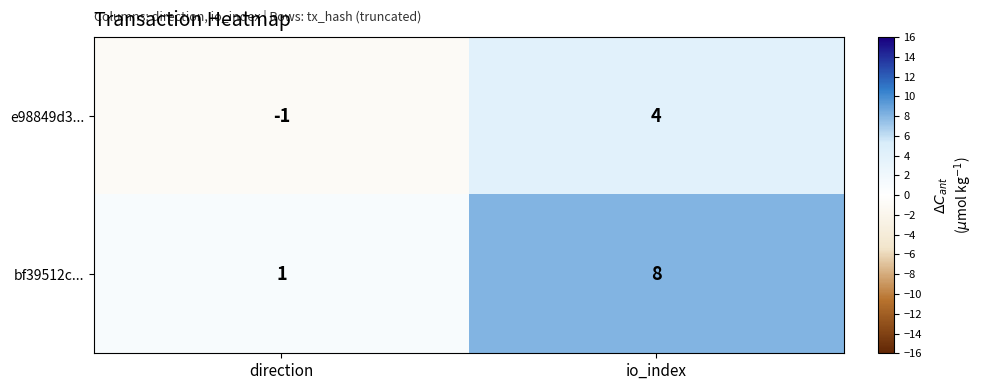

Which series has the largest total across all categories?

bf39512c...